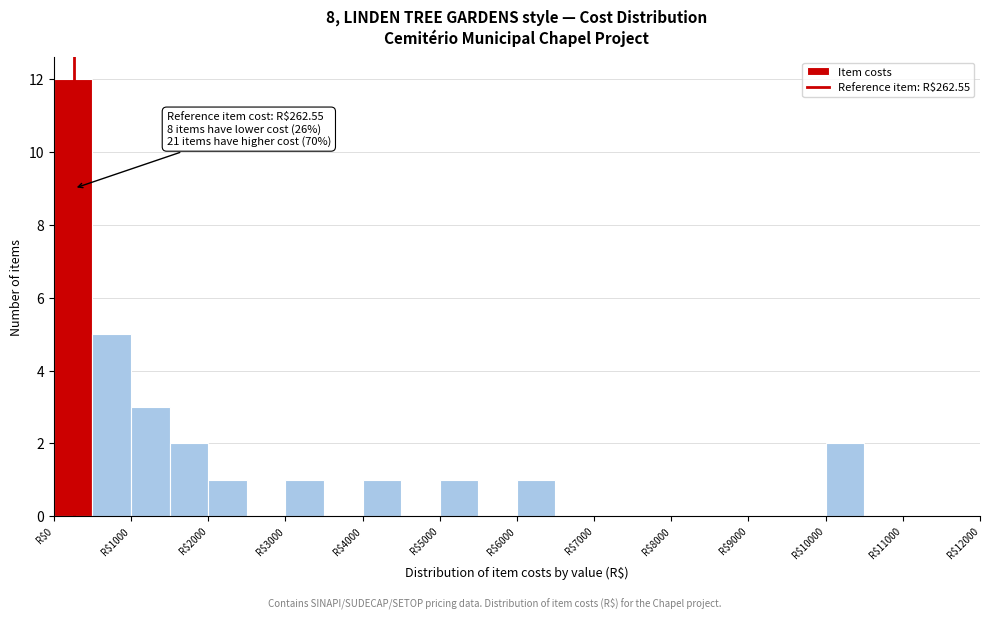

Which range on the x-axis has the tallest bar?

0 to 500